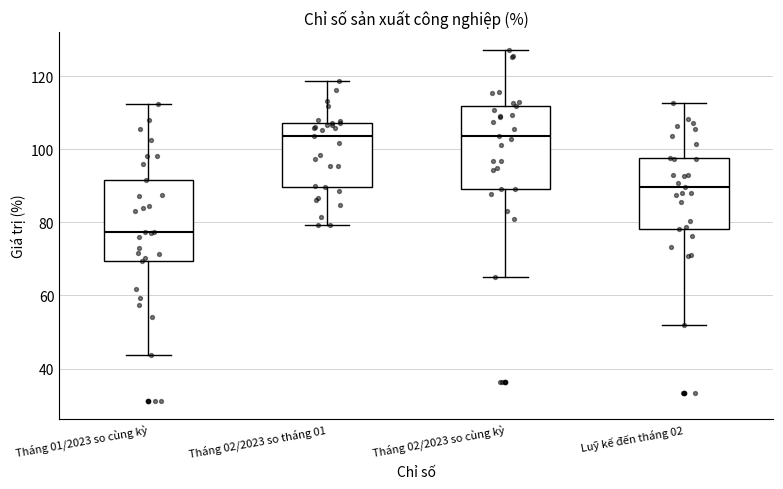

Reading left to right, transcribe this box plot: for each box, give where its median line is, the range the box spans, and where its two whiskers end, as read against the y-axis. The values are not printed on the chart, so give them approximately, as read against the axis.

Tháng 01/2023 so cùng kỳ: median 78, box 70 to 92, whiskers 44 to 112
Tháng 02/2023 so tháng 01: median 104, box 90 to 108, whiskers 80 to 118
Tháng 02/2023 so cùng kỳ: median 104, box 90 to 112, whiskers 66 to 128
Luỹ kế đến tháng 02: median 90, box 78 to 98, whiskers 52 to 112